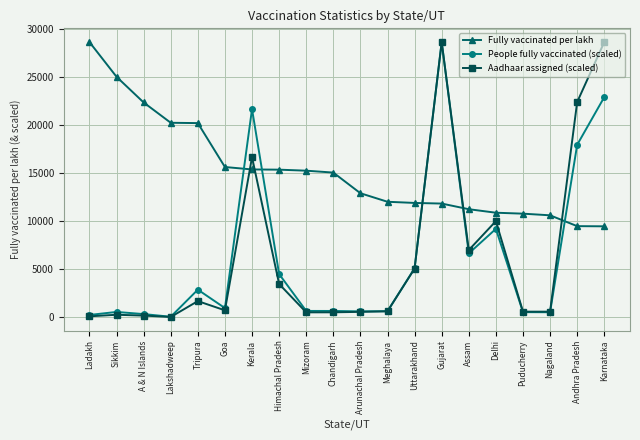

What is the average value of the Fully vaccinated per lakh series?

15227.6